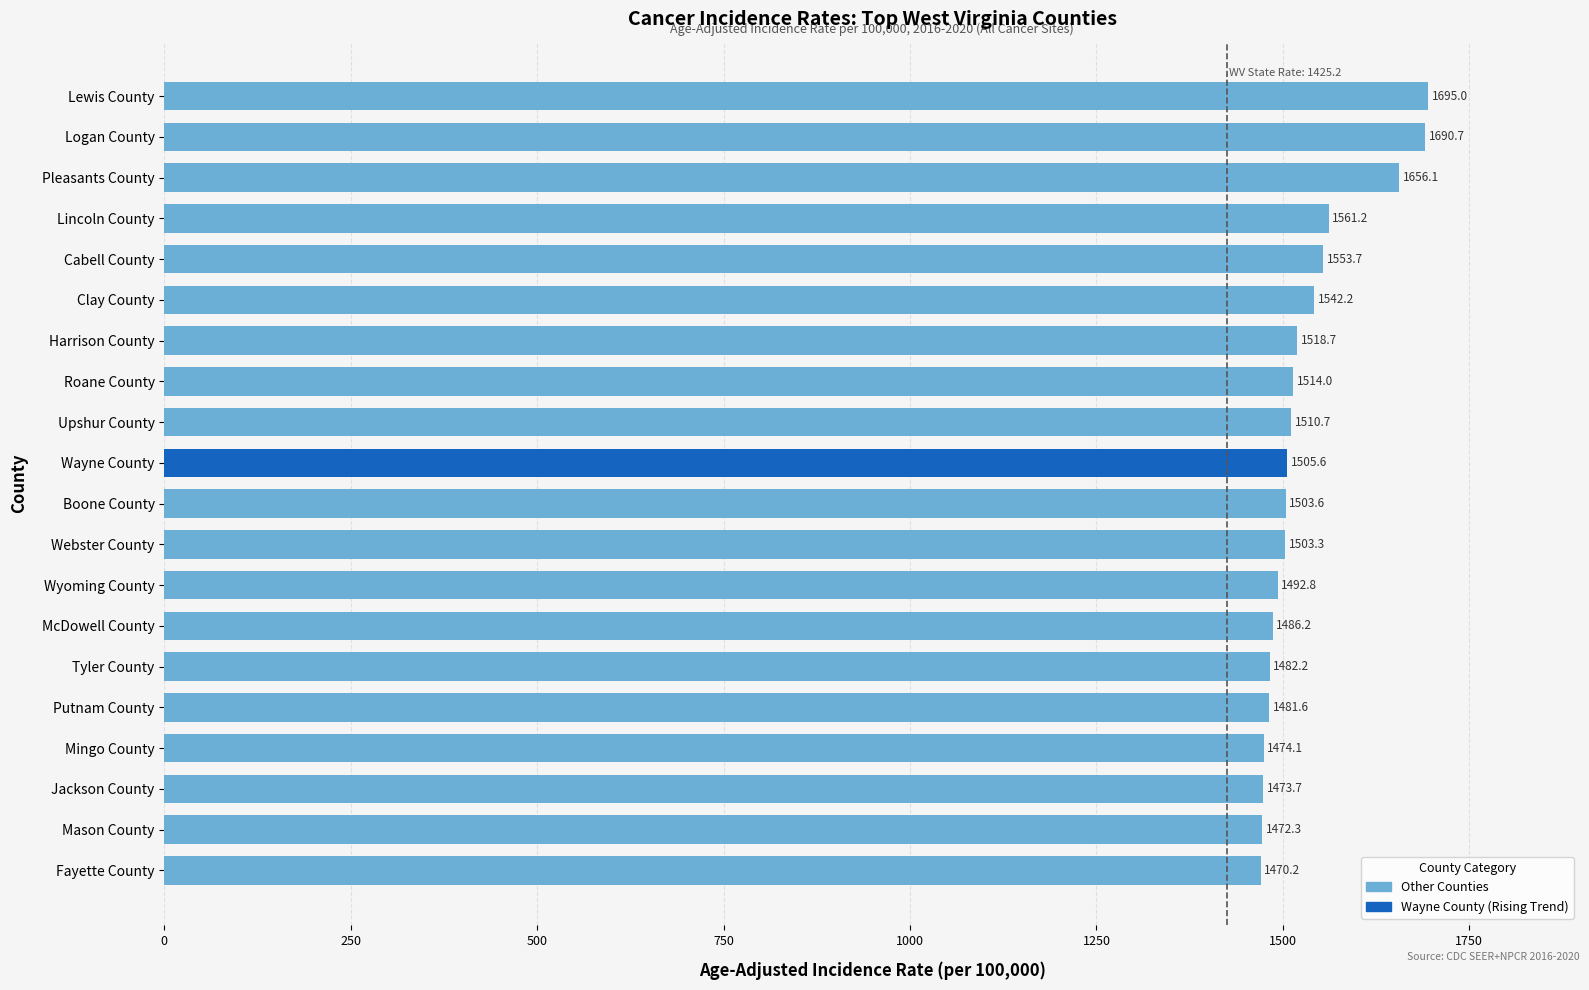

What is the difference between the maximum and second lowest values?

222.7